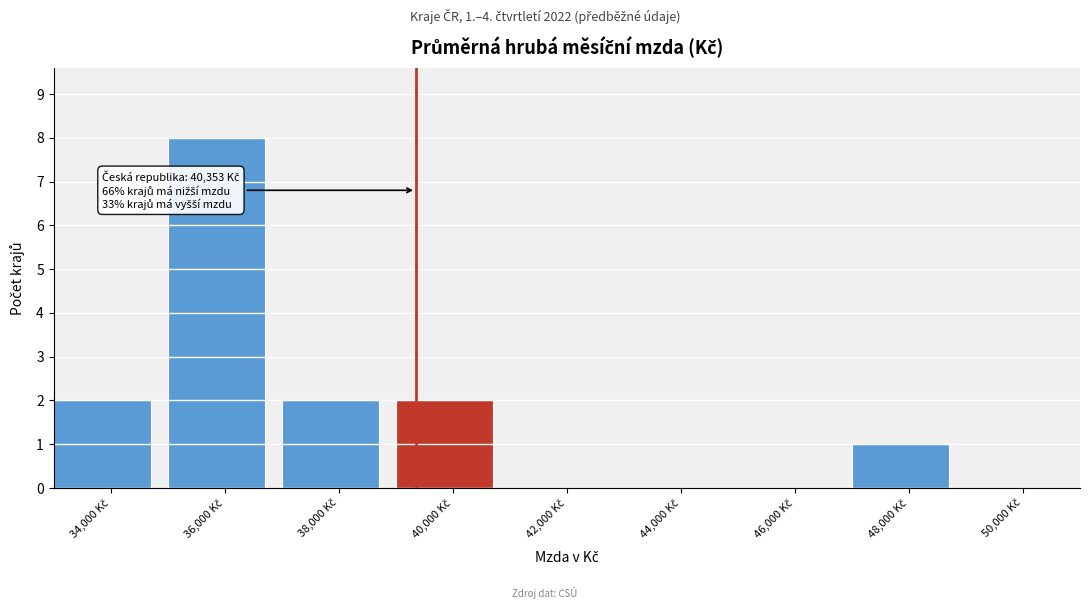

What is the greatest value displayed?

8